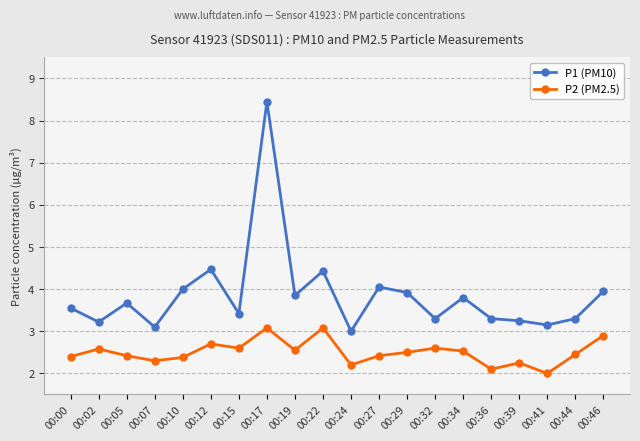

What is the difference between the highest and lowest values at 00:27?

1.6